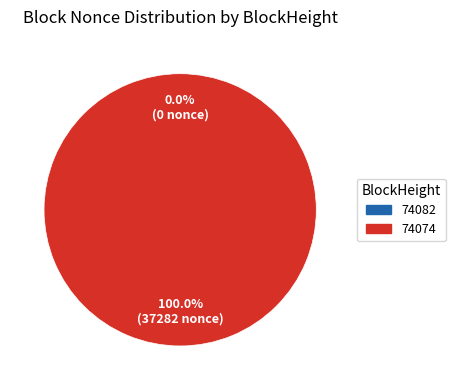

To the nearest percent, what is the difference between the largest and smallest slice percentages?

100%